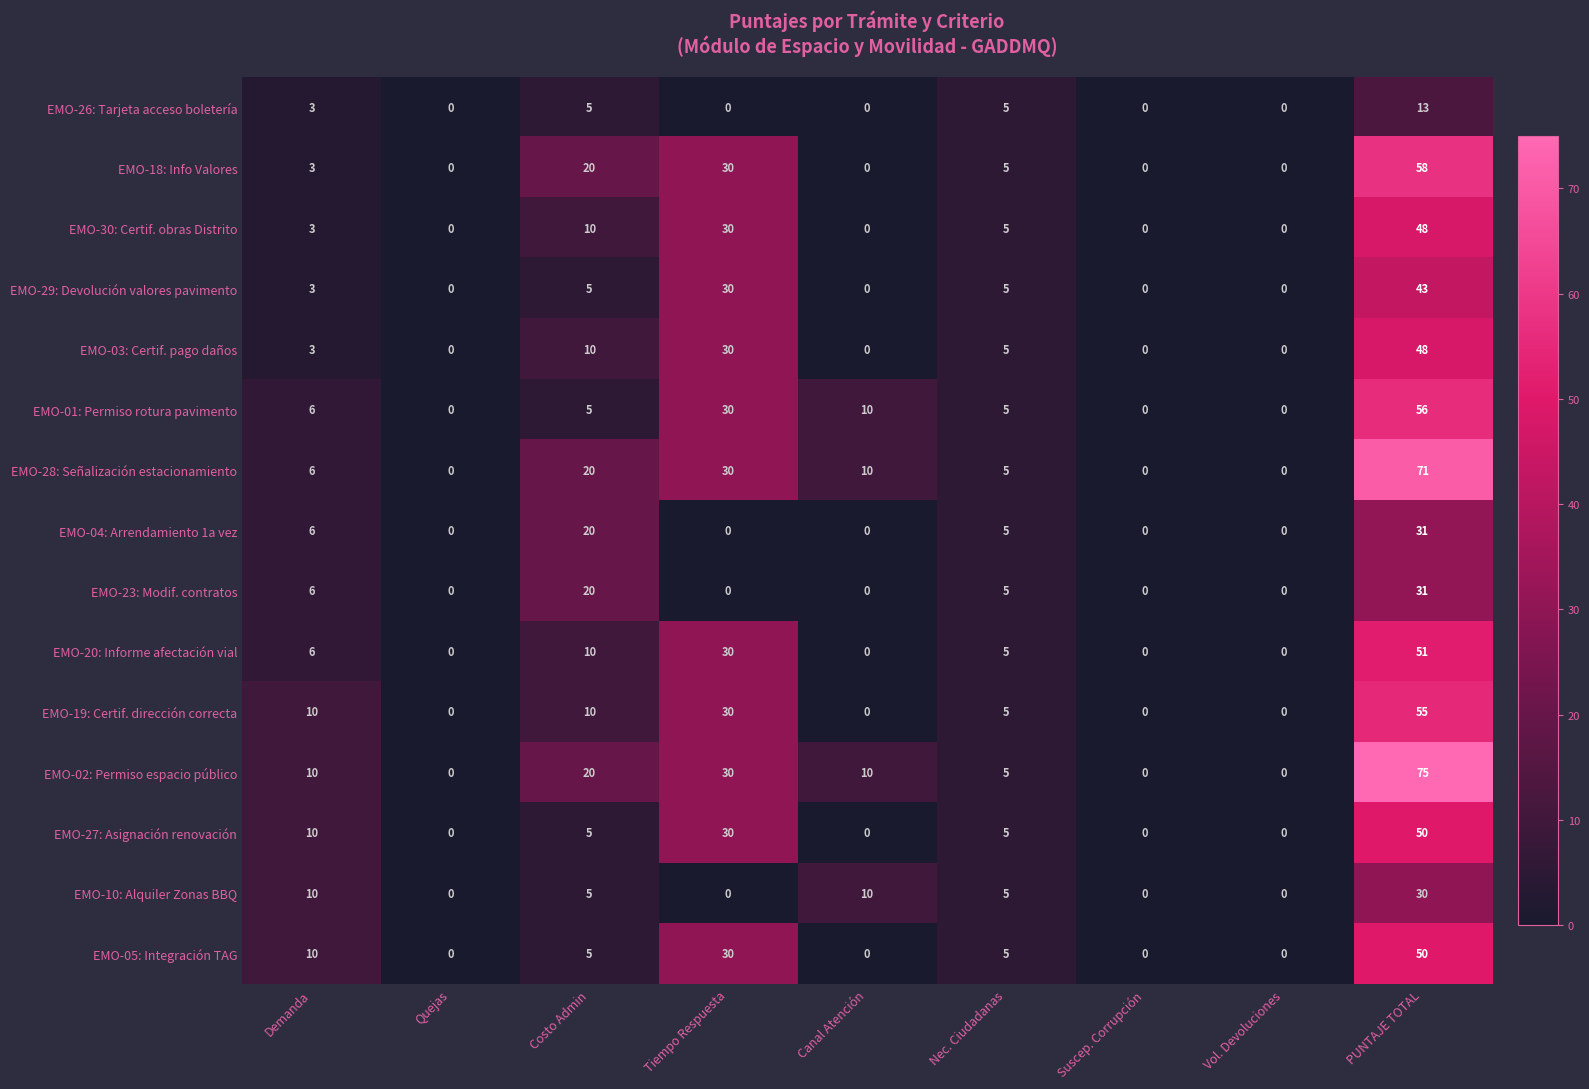

What value does the EMO-01: Permiso rotura pavimento series have at PUNTAJE TOTAL?

56